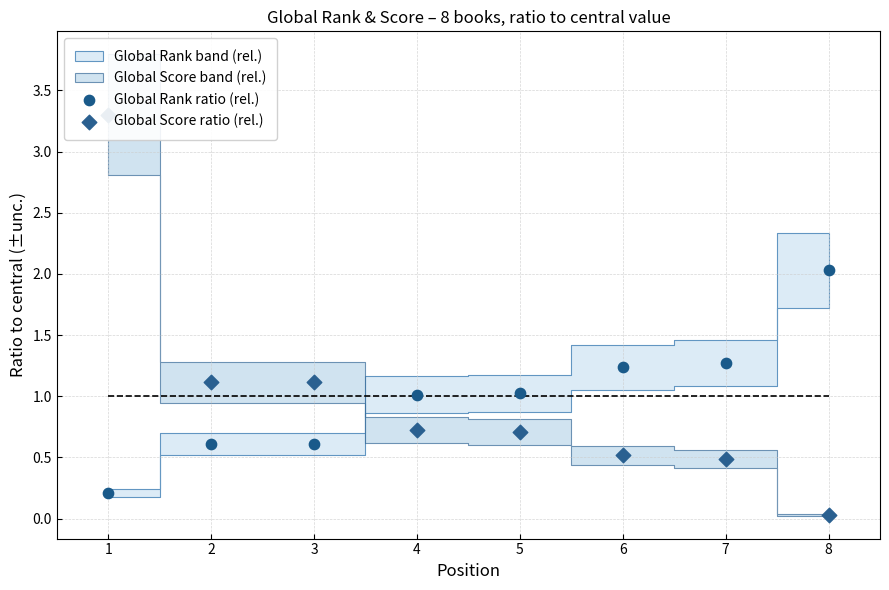

Which series reaches the minimum Y coordinate?

Global Score ratio (rel.)